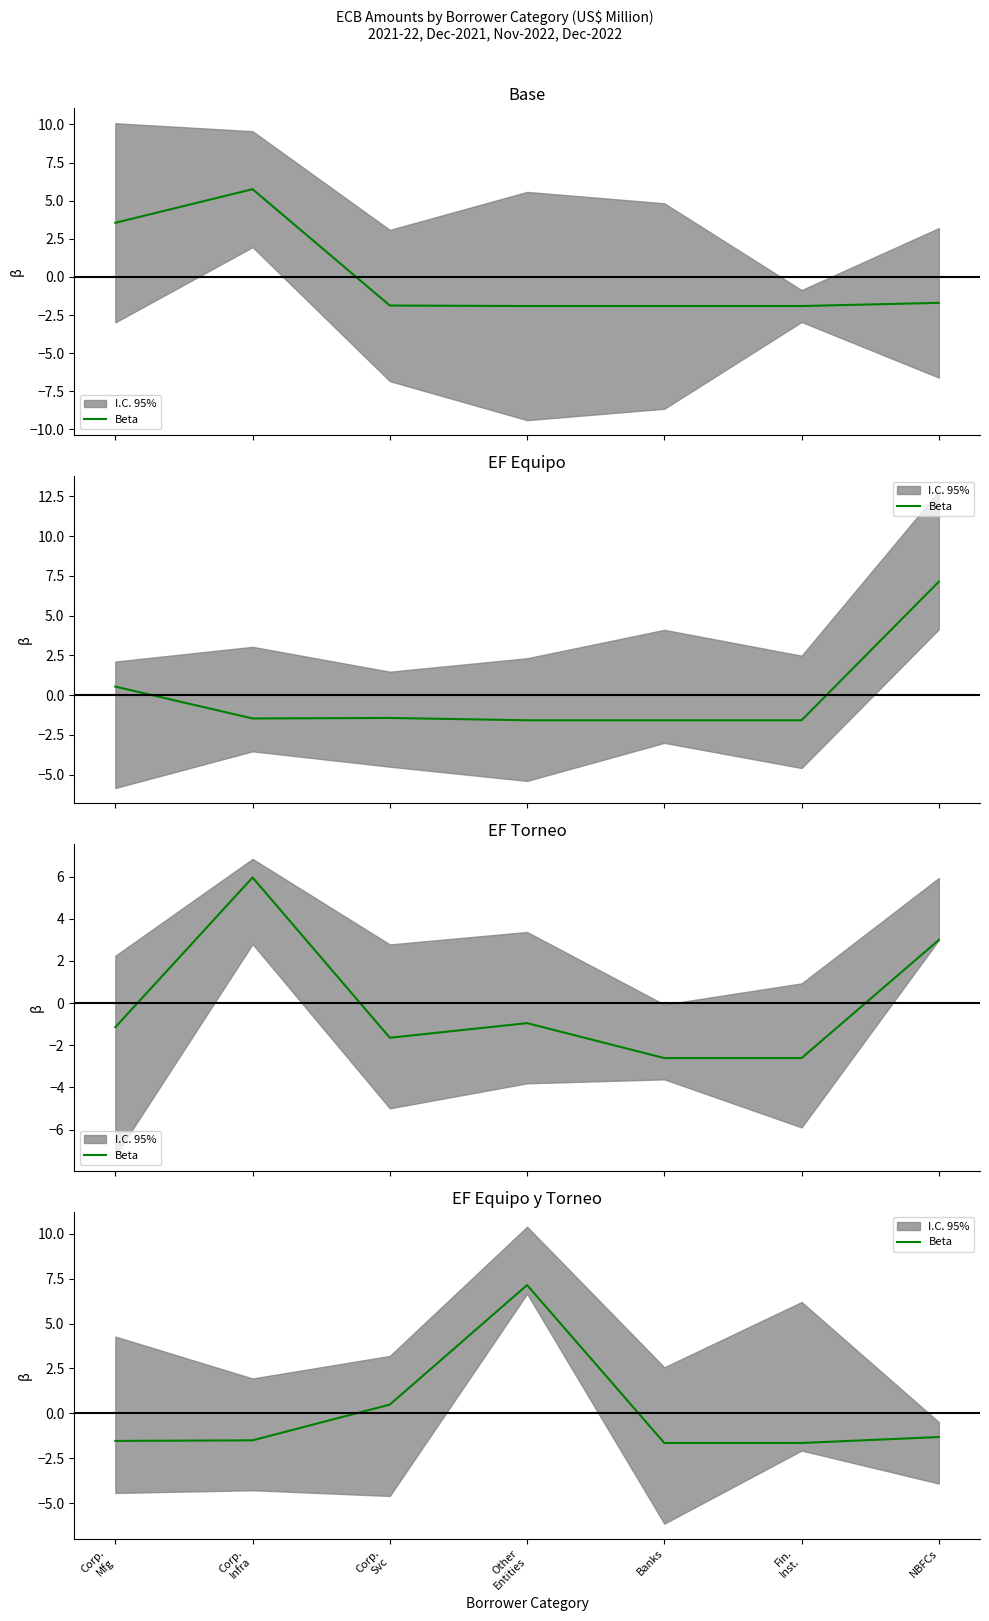

Is it true that the value at Corp.
Mfg is -0.8?

False